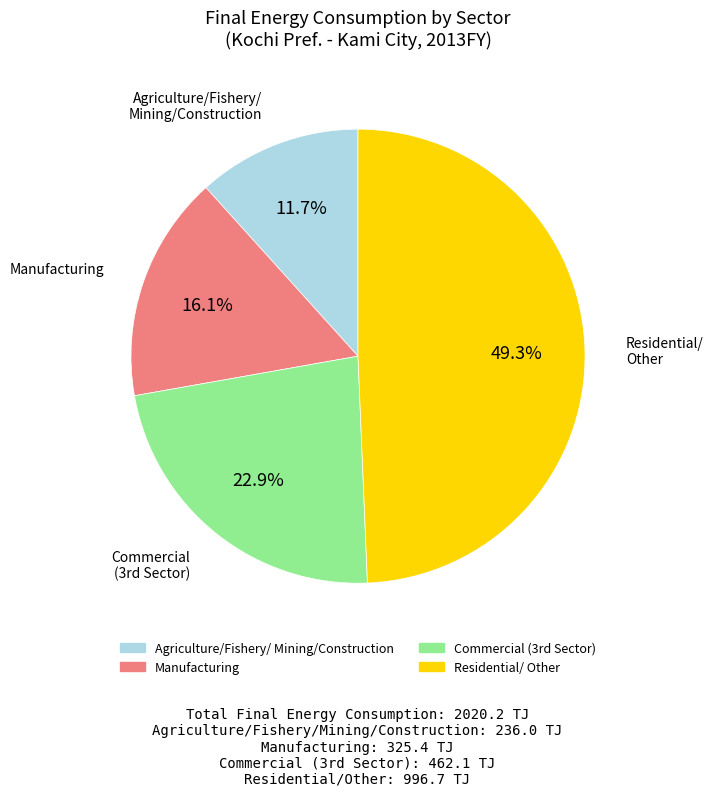

Is there any slice that represents more than half of the pie?

No